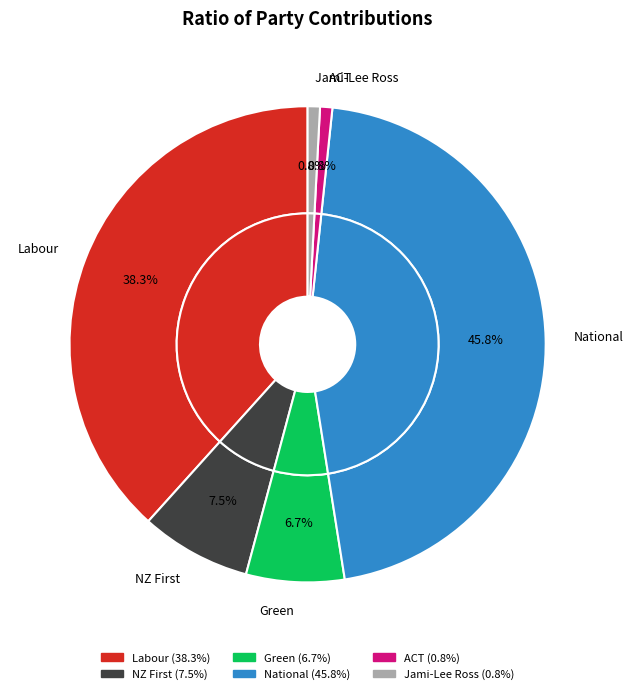

The Labour slice represents 38% of the pie. True or false?

True